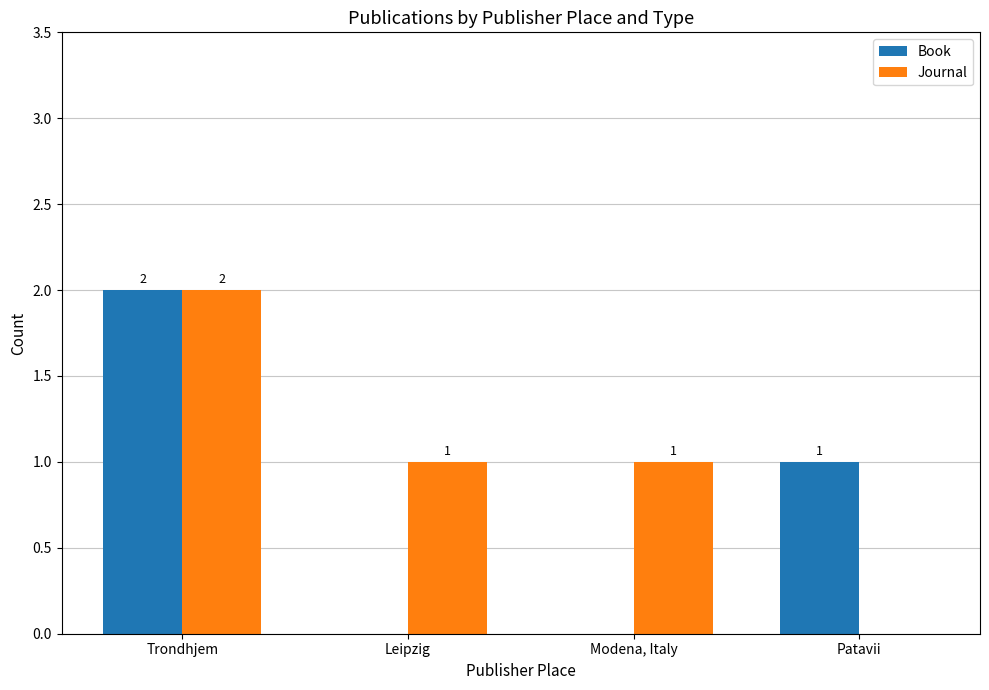

Reading right to left, what are all the values shown in this chart?

Book: Patavii=1	Modena, Italy=0	Leipzig=0	Trondhjem=2
Journal: Patavii=0	Modena, Italy=1	Leipzig=1	Trondhjem=2